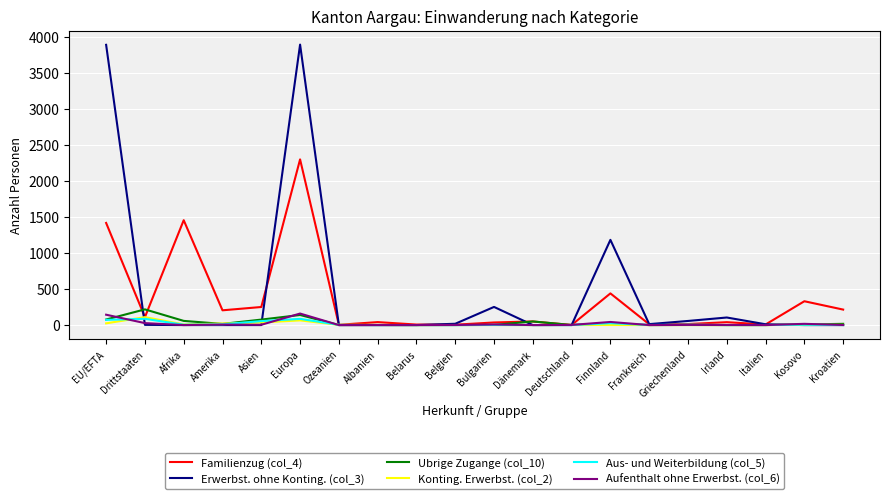

Which series has the widest spread of values?

Erwerbst. ohne Konting. (col_3)